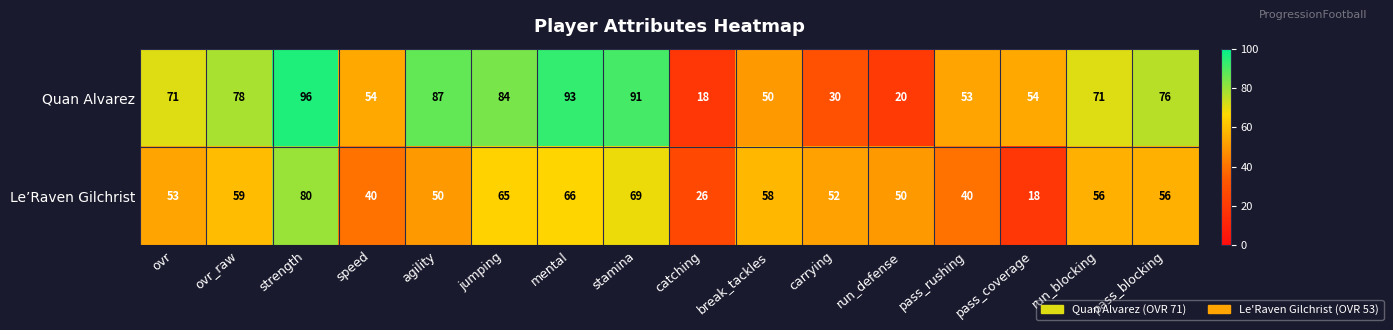

What is the spread (max minus min) of values at stamina?

22